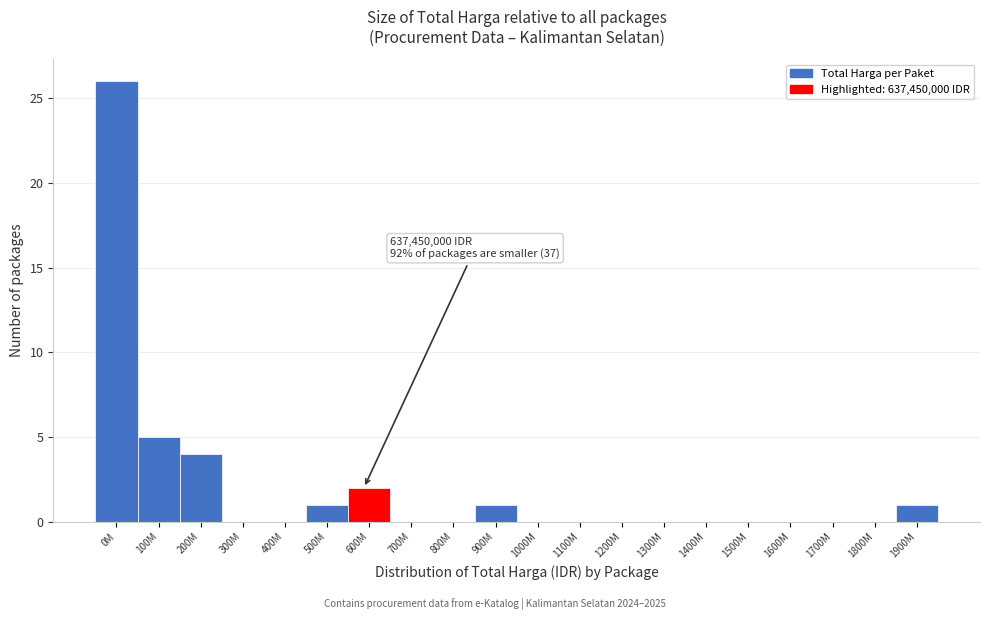

Reading left to right, extract all data points from this chart.

0M=26	100M=5	200M=4	300M=0	400M=0	500M=1	600M=2	700M=0	800M=0	900M=1	1000M=0	1100M=0	1200M=0	1300M=0	1400M=0	1500M=0	1600M=0	1700M=0	1800M=0	1900M=1